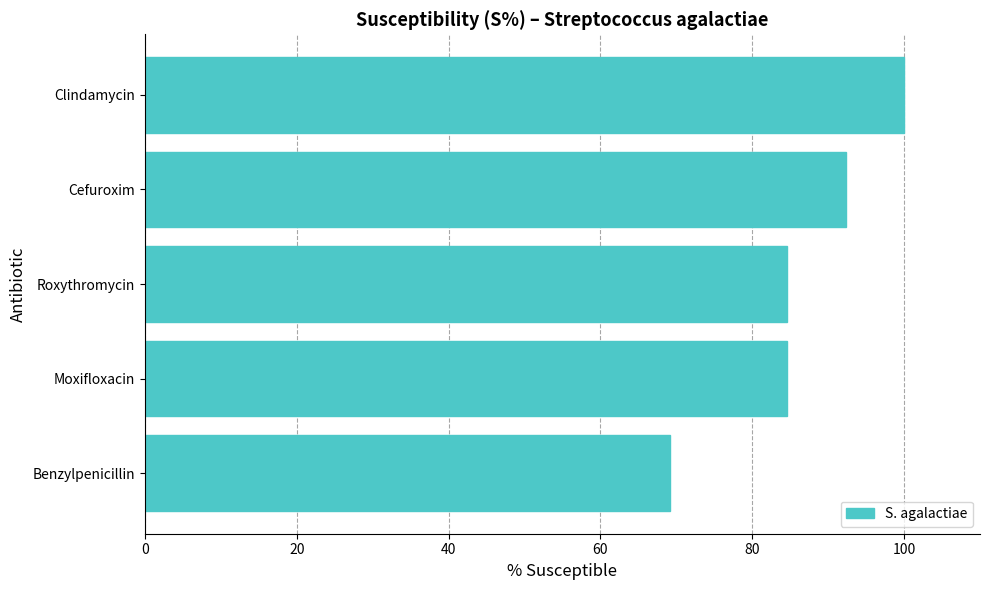

What is the difference between the second highest and minimum values?

23.1